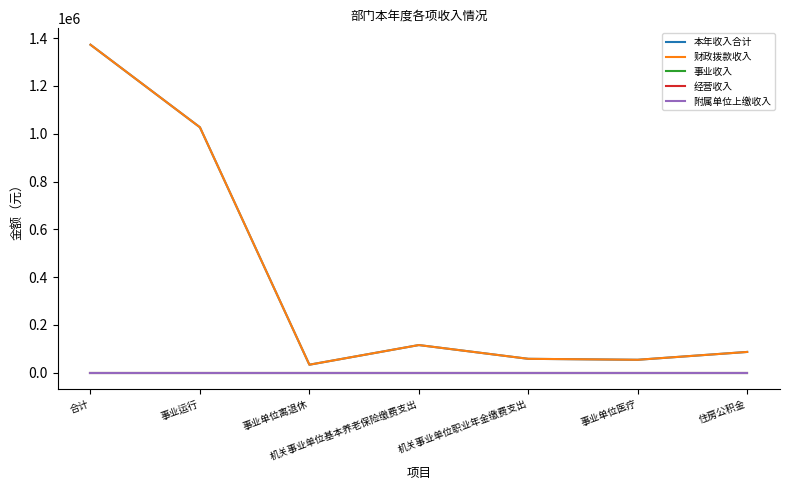

What is the value of the 财政拨款收入 point at the 2nd from the left?

1027010.2